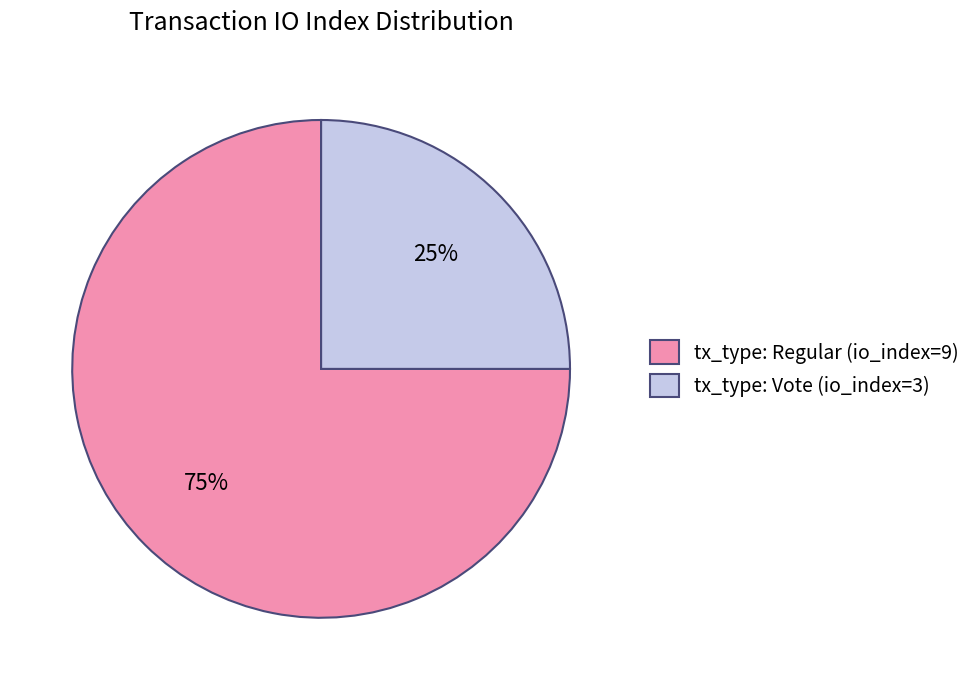

How many slices are in this pie chart?

2